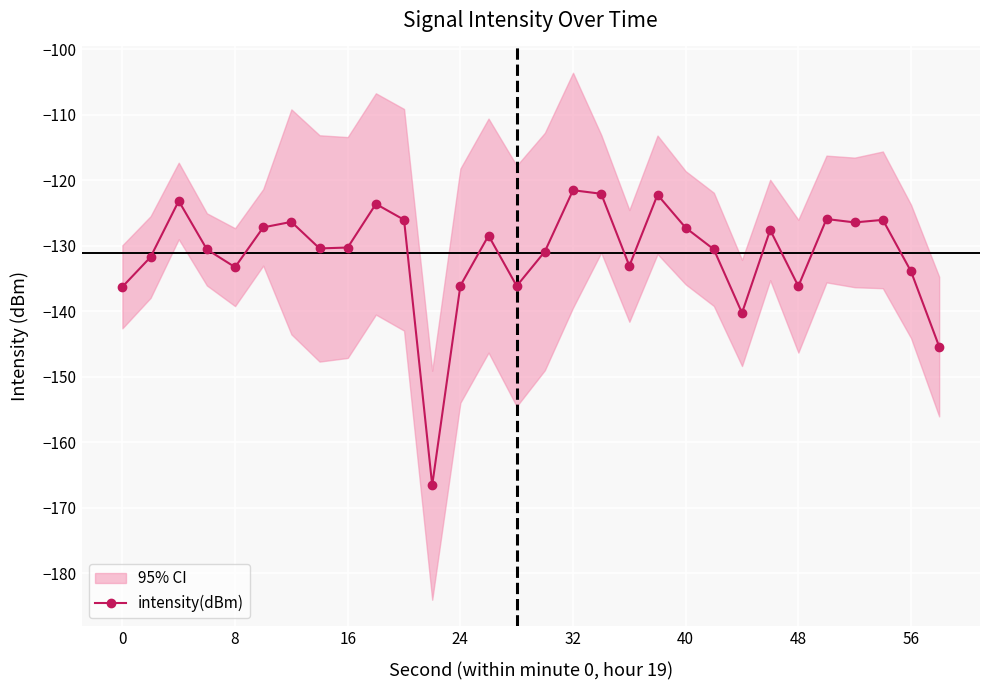

True or false: intensity(dBm) has a value of -121.5 at 32.

True